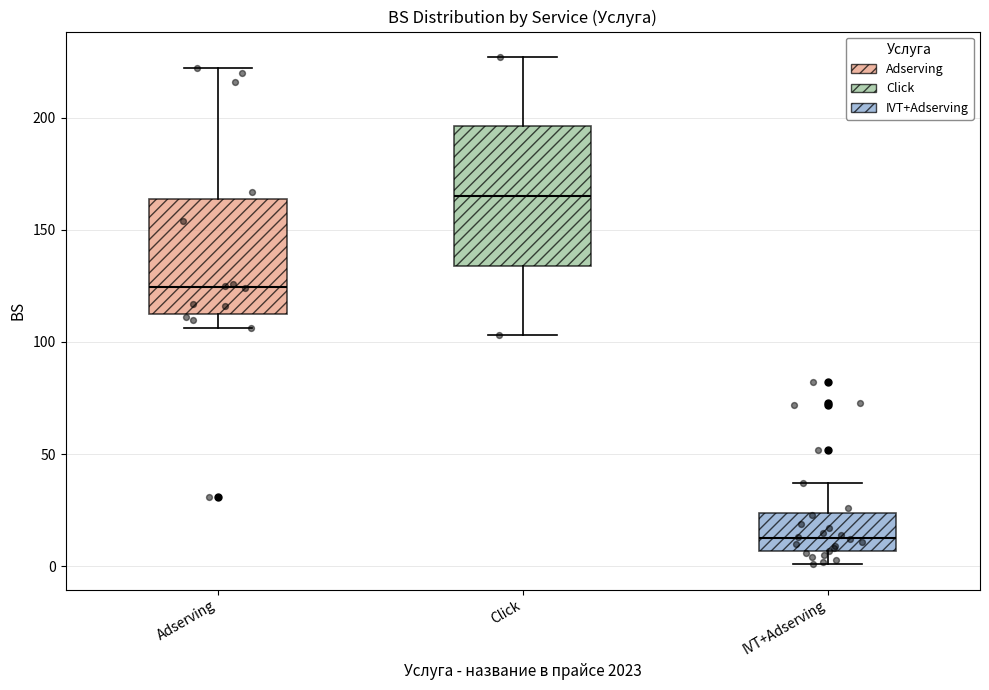

Which box is the tallest, from its lower edge to its upper edge?

Click